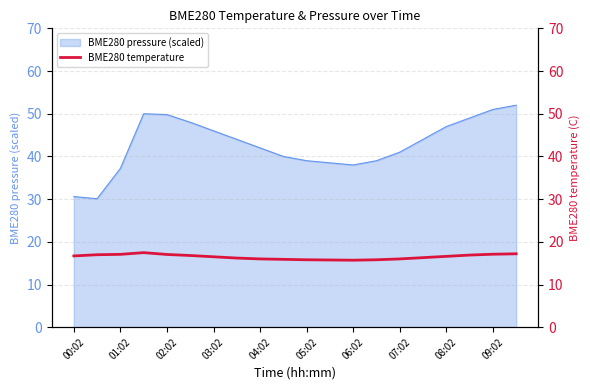

The BME280 pressure (scaled) series shows 39.0 at 05:02. True or false?

True